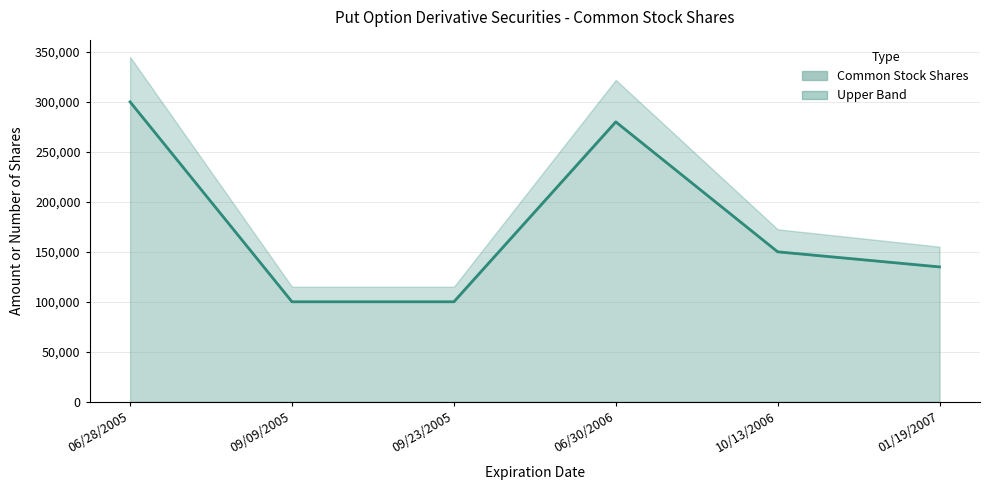

What is the change in value from 06/28/2005 to 06/30/2006?

-20000